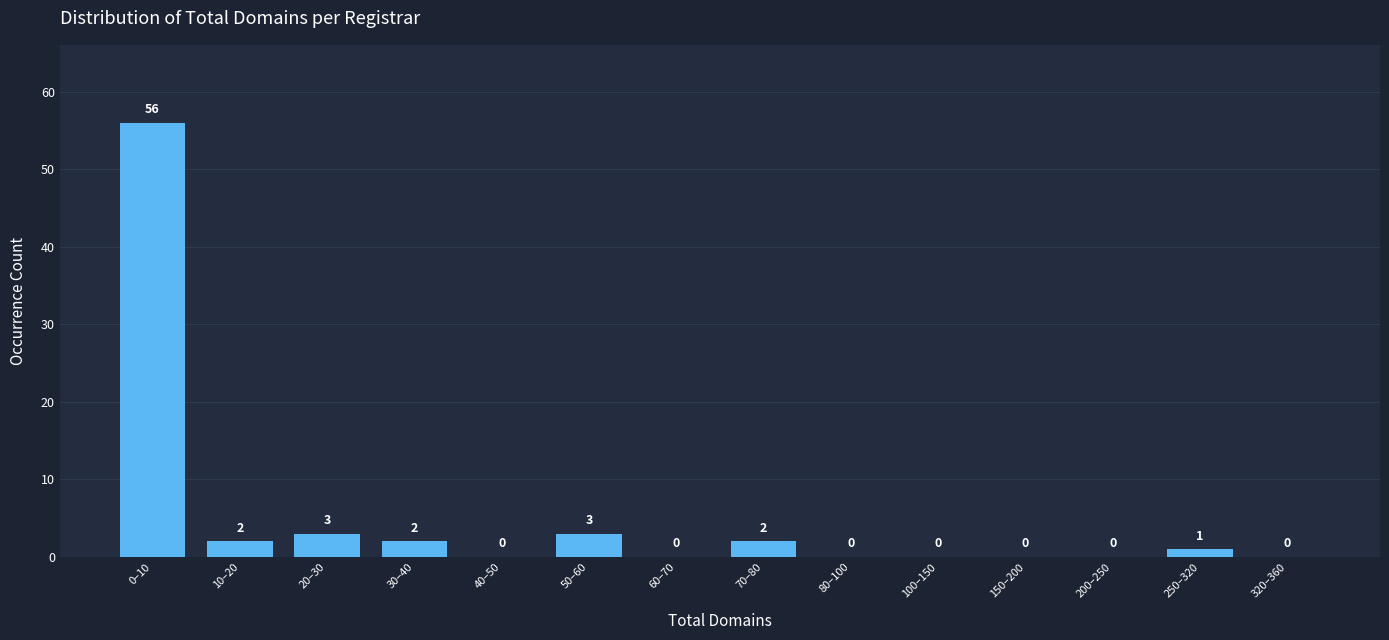

Reading right to left, what are all the values shown in this chart?

320–360=0	250–320=1	200–250=0	150–200=0	100–150=0	80–100=0	70–80=2	60–70=0	50–60=3	40–50=0	30–40=2	20–30=3	10–20=2	0–10=56